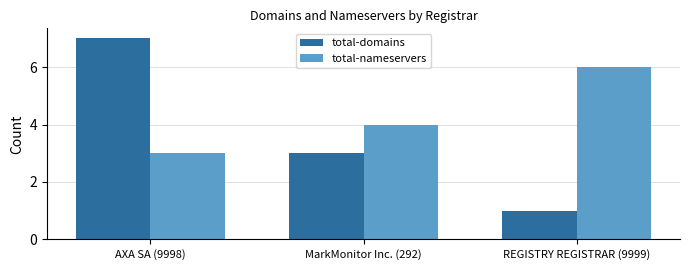

What is the maximum value shown in the chart?

7